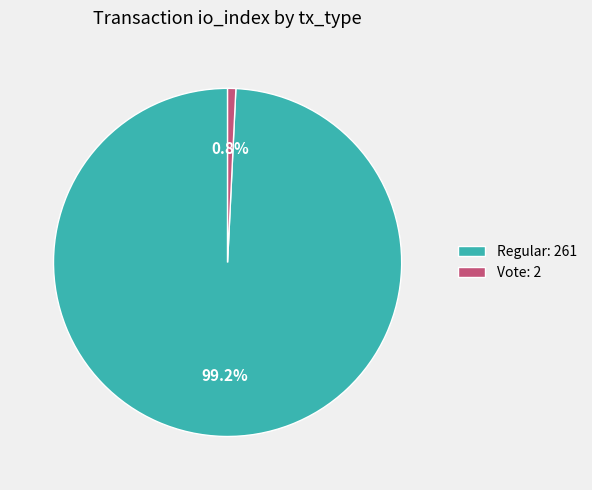

Do Vote: 2 and Regular: 261 together represent more than half of the pie?

Yes